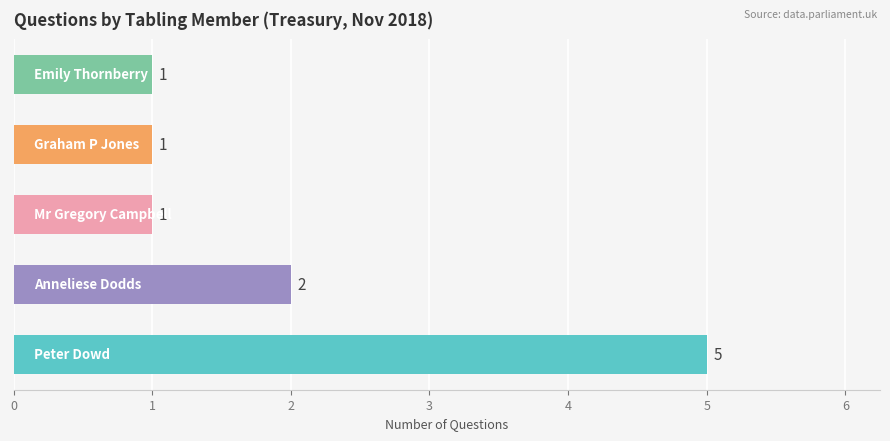

What is the greatest value displayed?

5